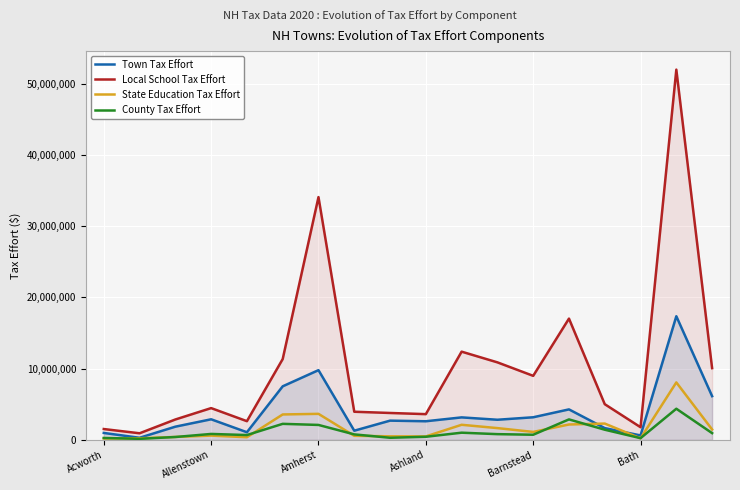

How many lines are shown in the chart?

4